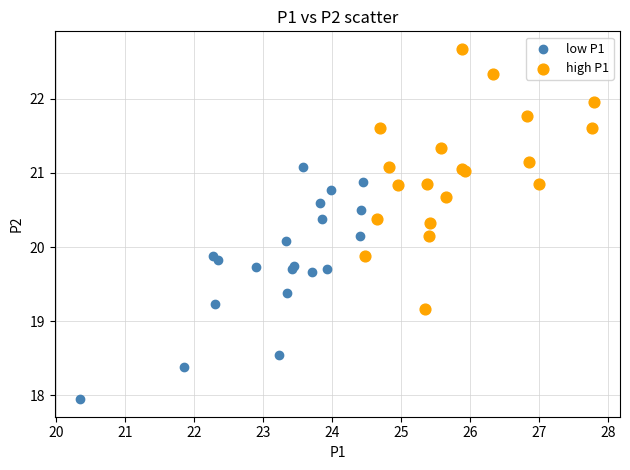

Which series has the largest Y range (max minus min)?

high P1